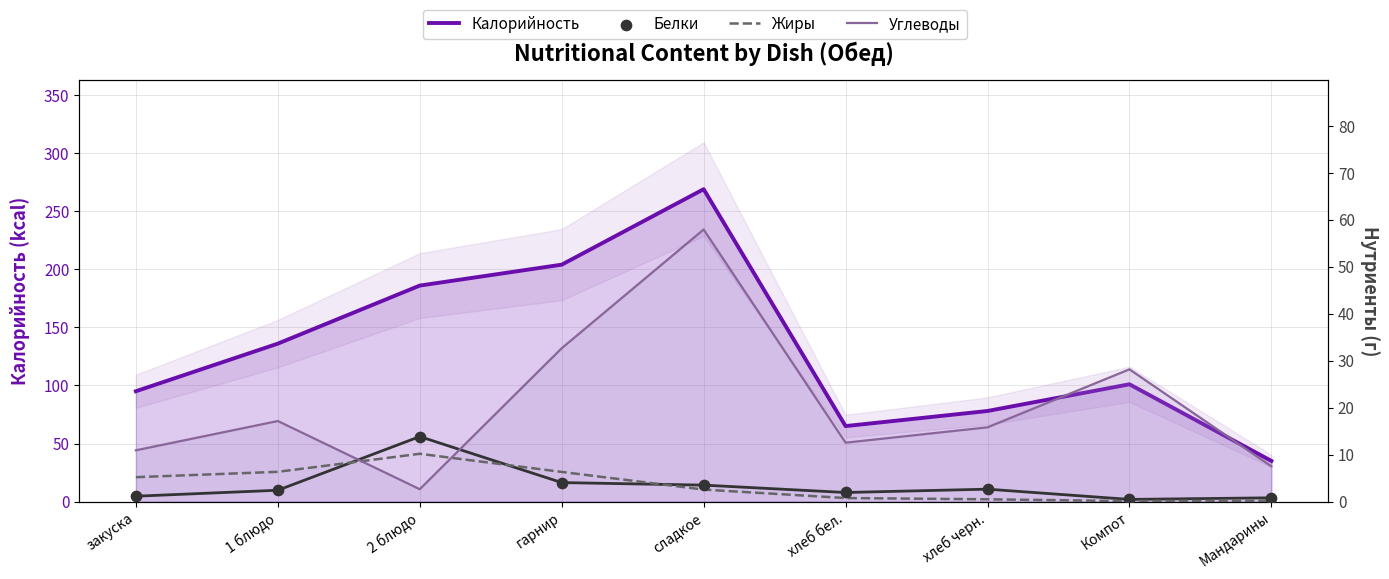

Which series has the largest total across all categories?

Калорийность